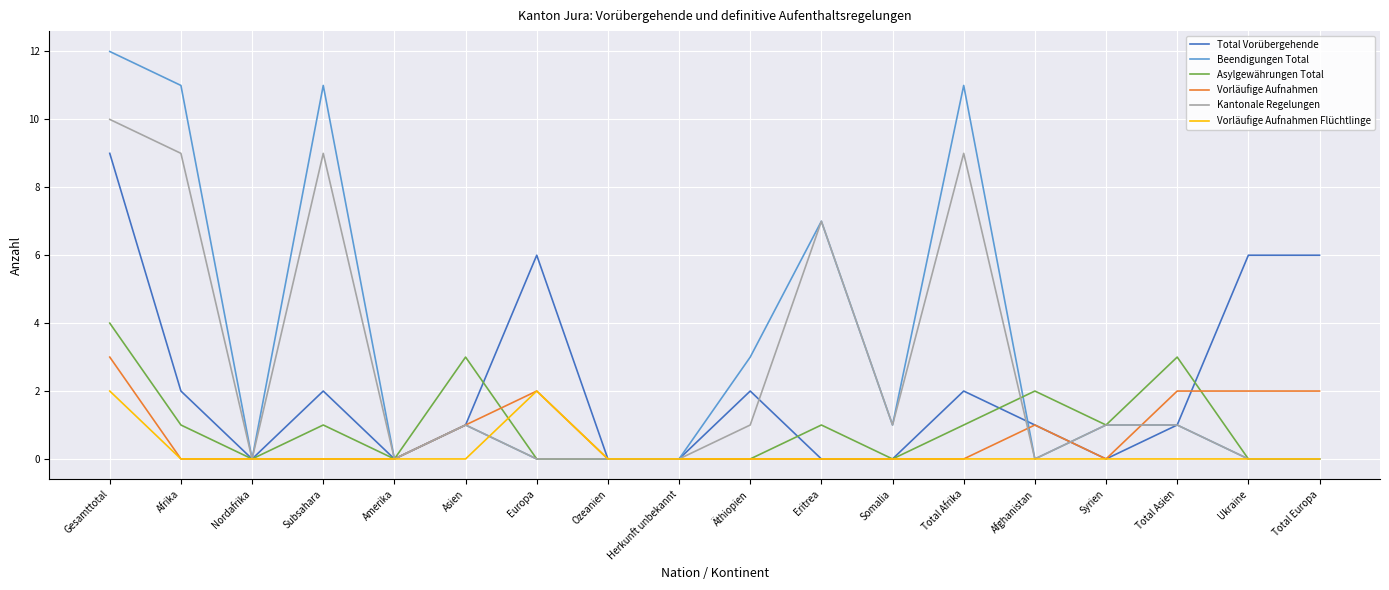

Rank the series by their maximum value, from lowest to highest.

Vorläufige Aufnahmen Flüchtlinge, Vorläufige Aufnahmen, Asylgewährungen Total, Total Vorübergehende, Kantonale Regelungen, Beendigungen Total